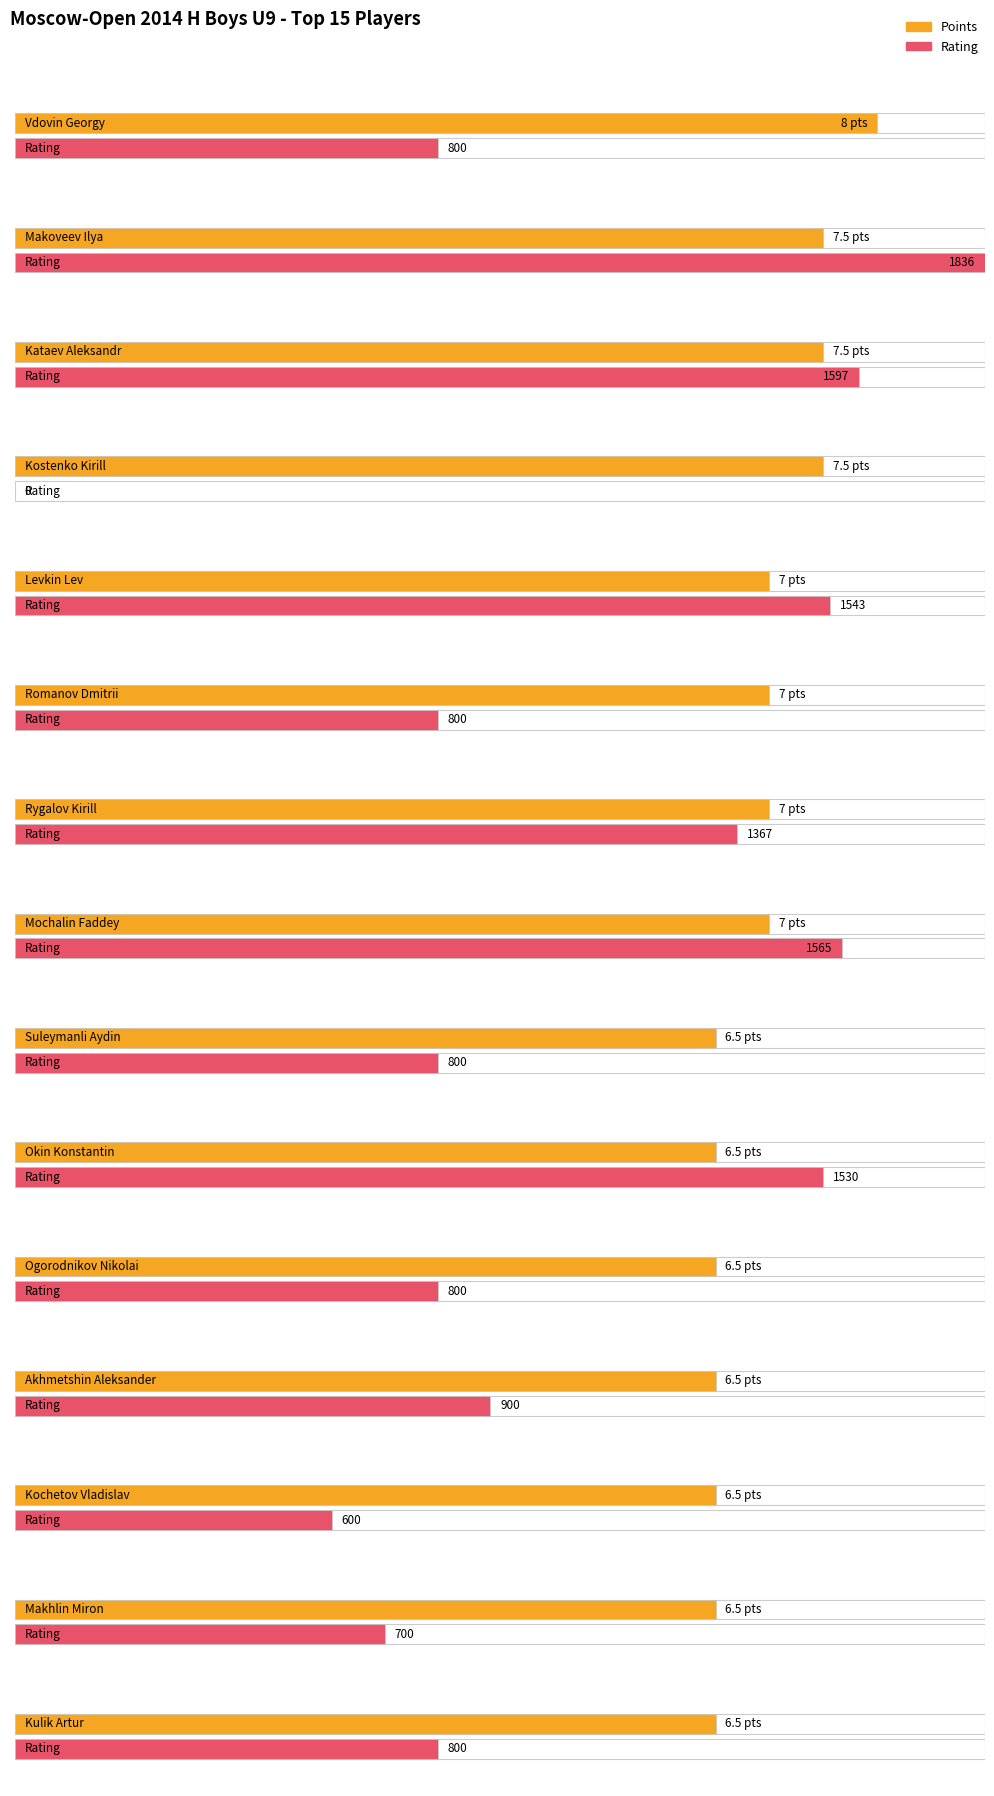

What is the approximate value of Rating at Ogorodnikov Nikolai?

800.0